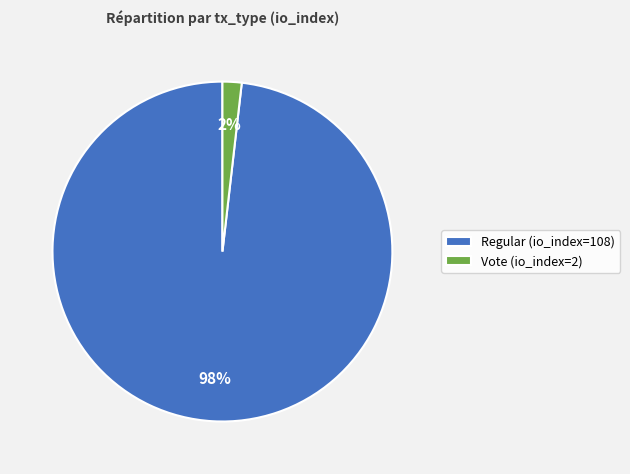

Do Vote (io_index=2) and Regular (io_index=108) together represent more than half of the pie?

Yes